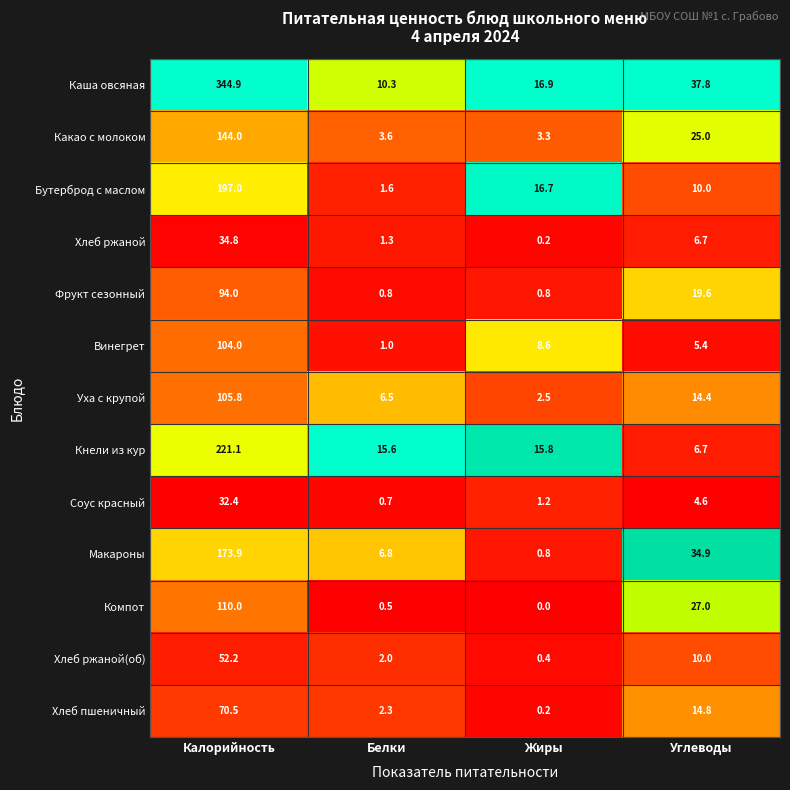

What is the difference between the highest and lowest values at Калорийность?

312.5